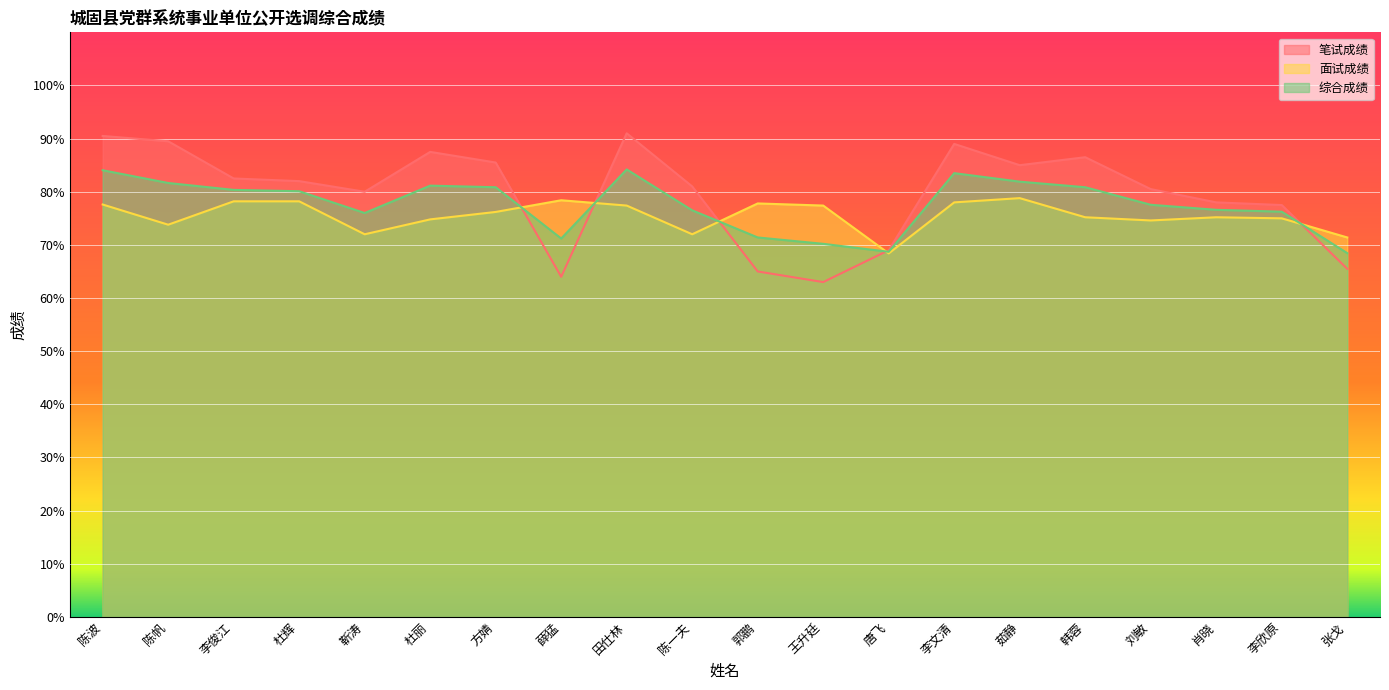

At which label does 笔试成绩 first exceed 82?

陈波